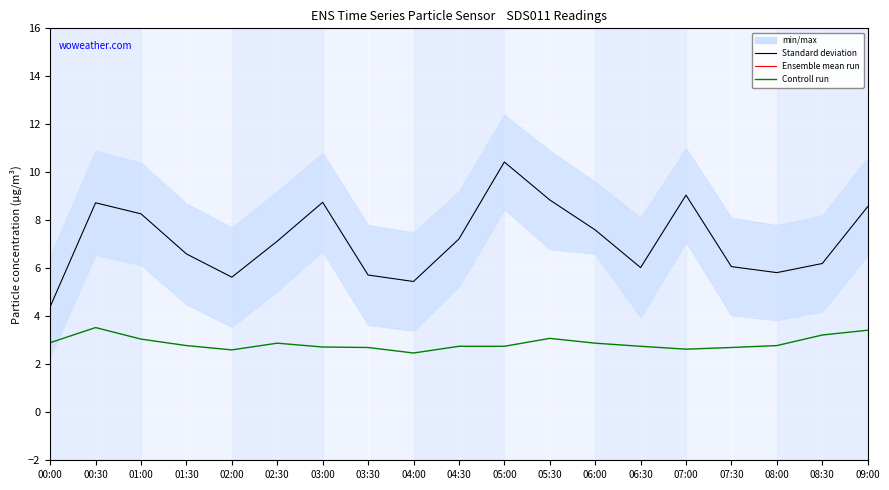

At how many categories does at least one series exceed 8?

7